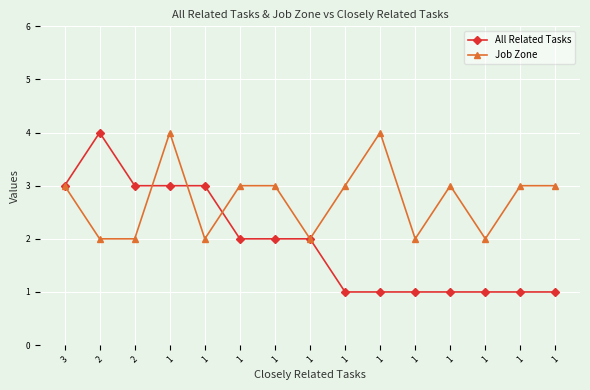

At which label does Job Zone reach its peak?

1